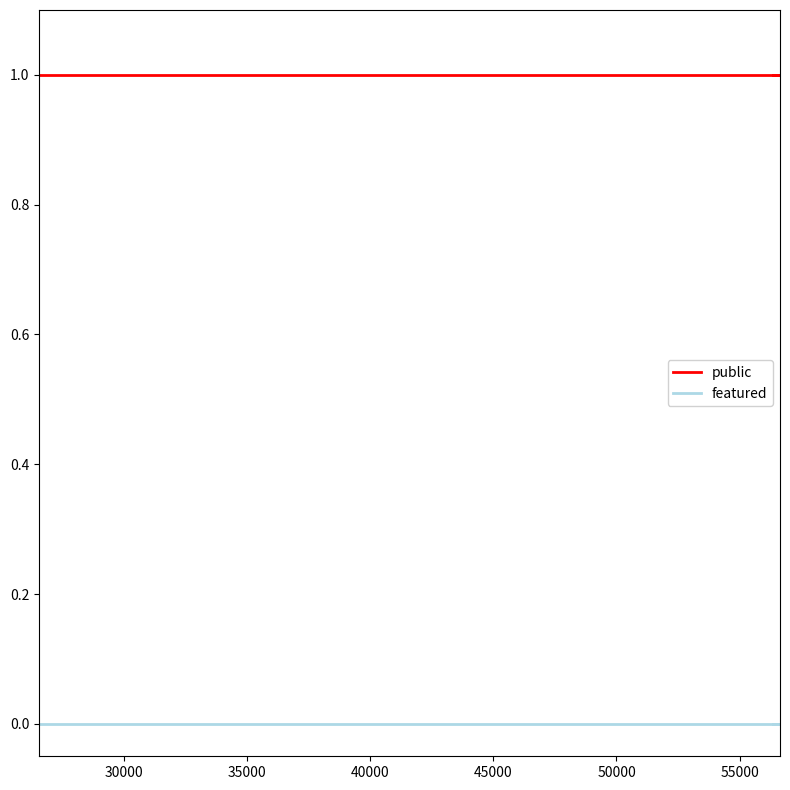

Rank the series by their maximum value, from highest to lowest.

public, featured